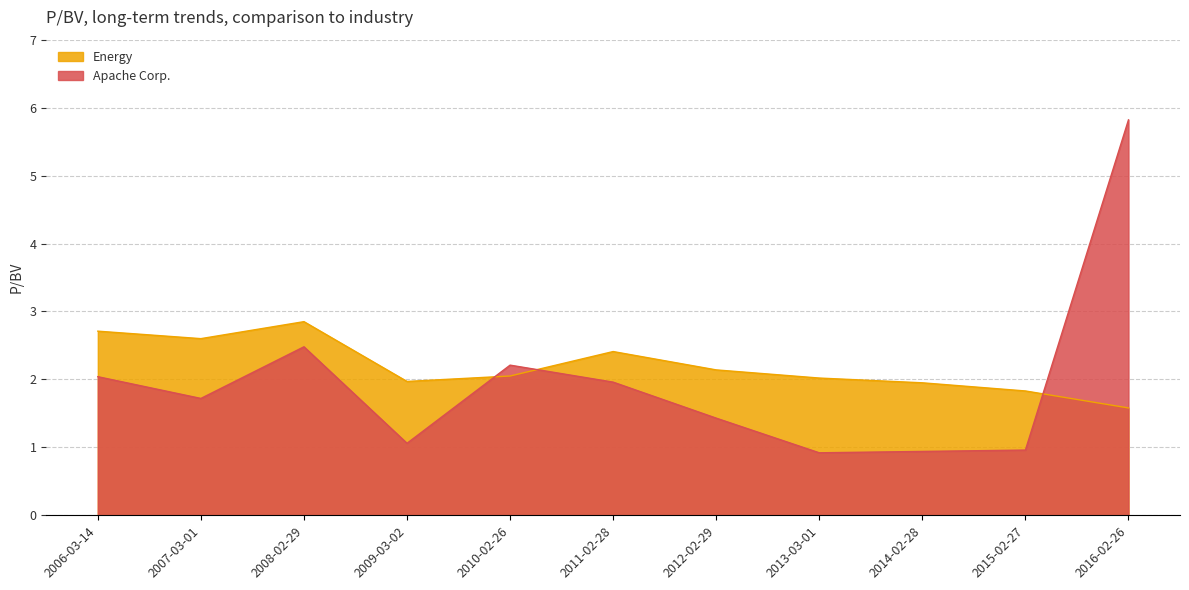

Which series has the largest total across all categories?

Energy